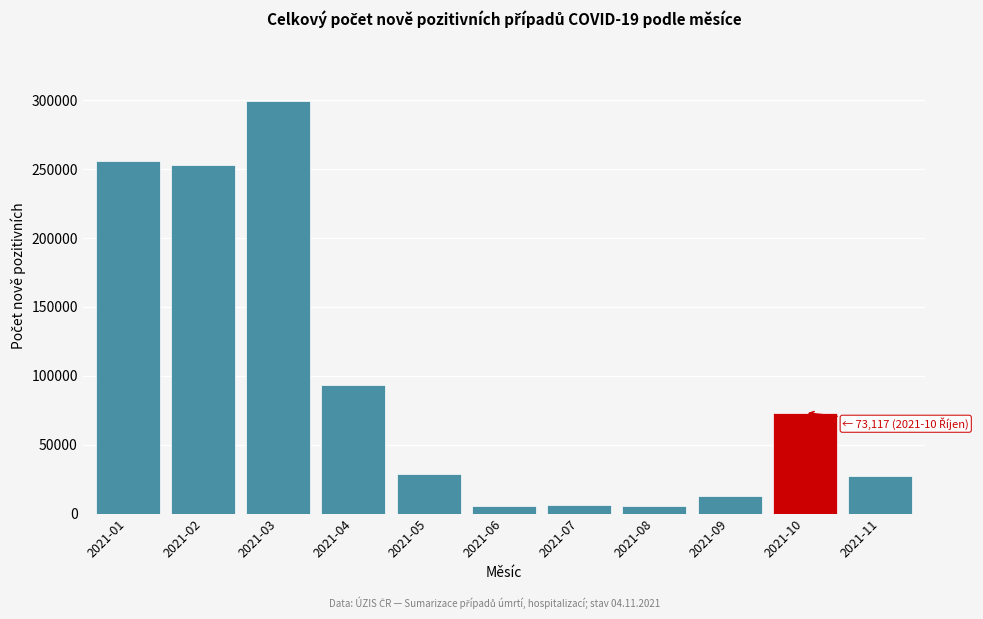

What is the difference between the maximum and minimum values?

294495